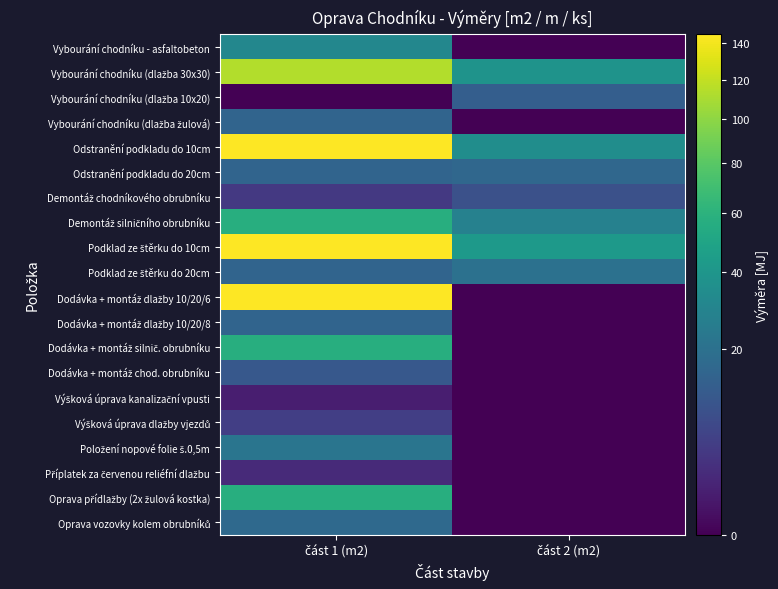

Rank the series at část 1 (m2) from lowest to highest value.

Vybourání chodníku (dlažba 10x20), Výšková úprava kanalizační vpusti, Příplatek za červenou reliéfní dlažbu, Demontáž chodníkového obrubníku, Výšková úprava dlažby vjezdů, Dodávka + montáž chod. obrubníku, Vybourání chodníku (dlažba žulová), Odstranění podkladu do 20cm, Podklad ze štěrku do 20cm, Dodávka + montáž dlažby 10/20/8, Oprava vozovky kolem obrubníků, Položení nopové folie š.0,5m, Vybourání chodníku - asfaltobeton, Demontáž silničního obrubníku, Dodávka + montáž silnič. obrubníku, Oprava přídlažby (2x žulová kostka), Vybourání chodníku (dlažba 30x30), Odstranění podkladu do 10cm, Podklad ze štěrku do 10cm, Dodávka + montáž dlažby 10/20/6